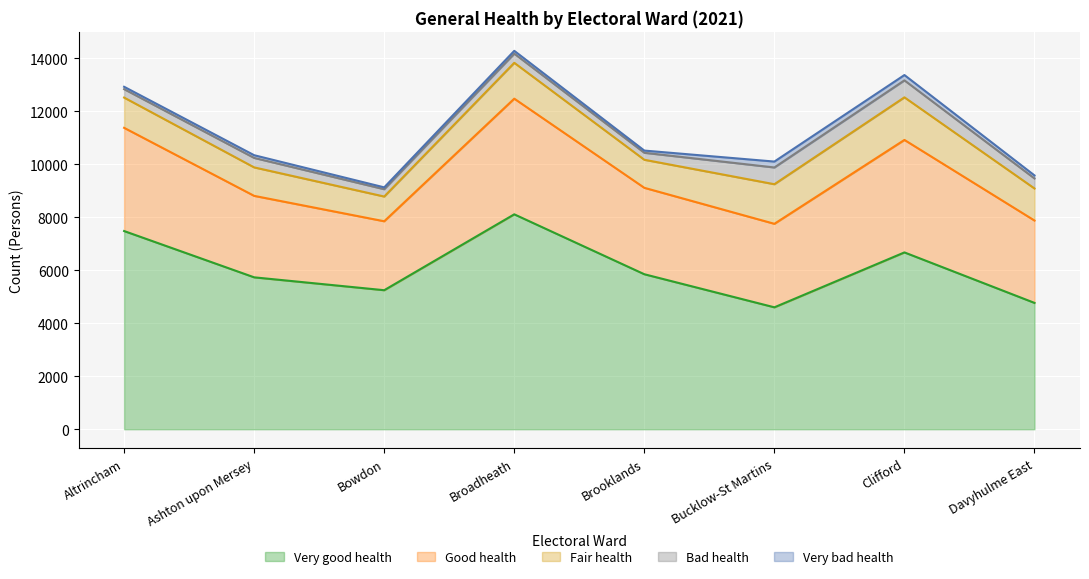

At which category is the sum across all series the highest?

Broadheath